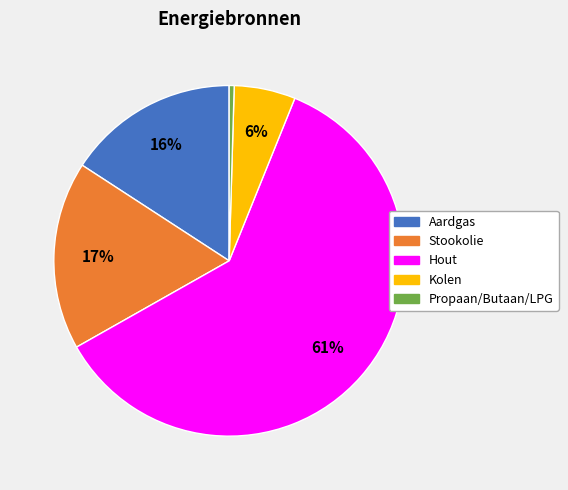

Which has a higher value, Hout or Aardgas?

Hout